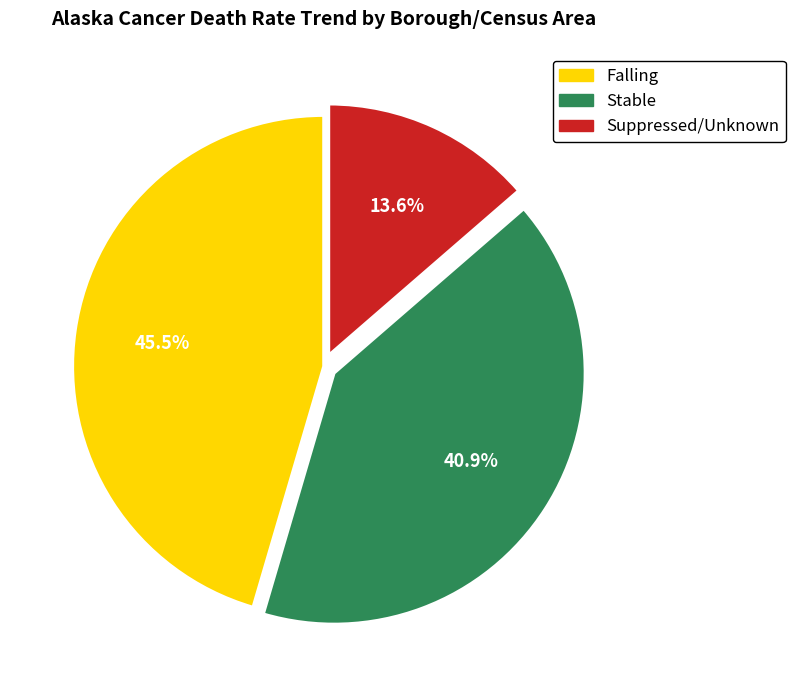

How many segments does this pie chart have?

3